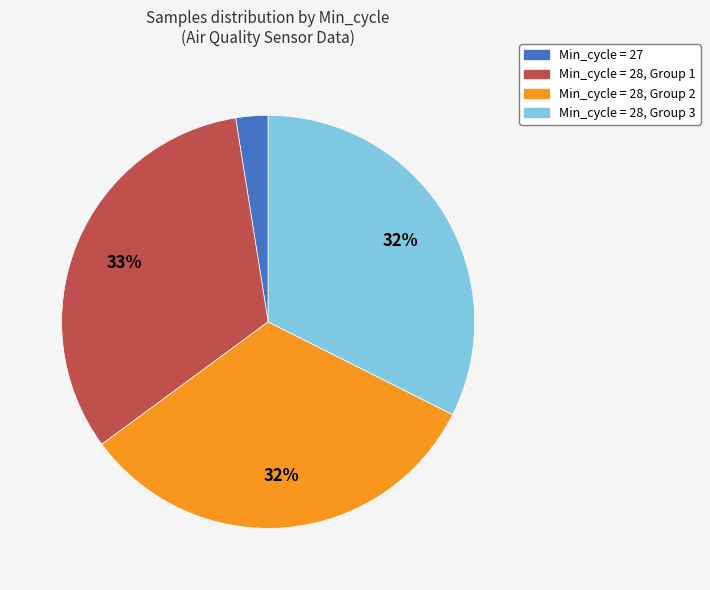

Count the number of slices in the pie.

4